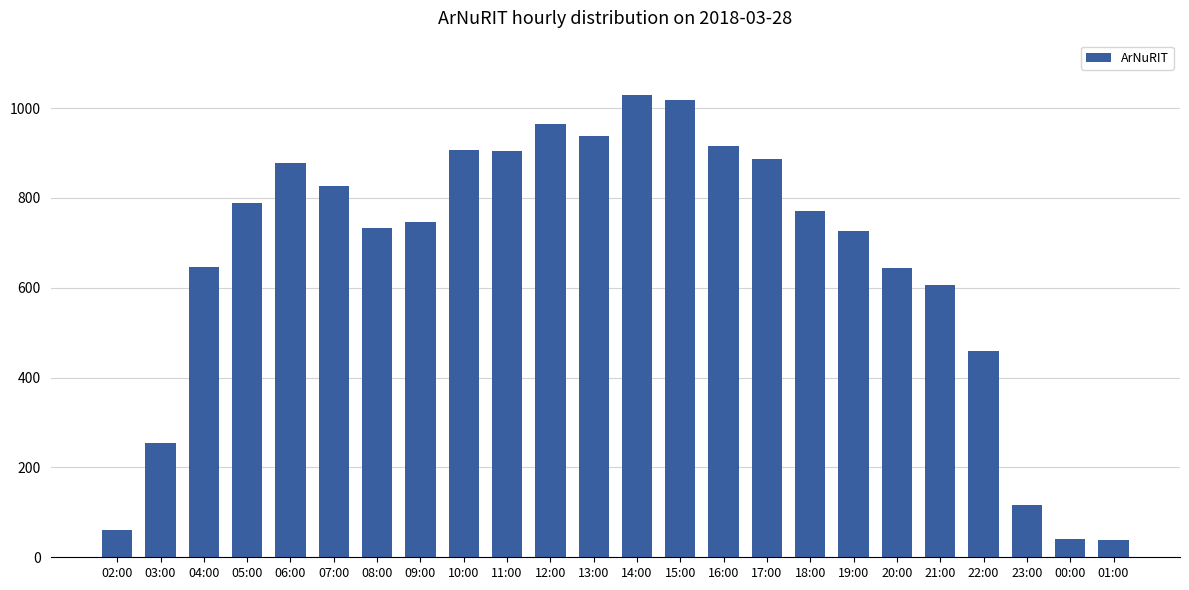

What is the minimum value shown in the chart?

38